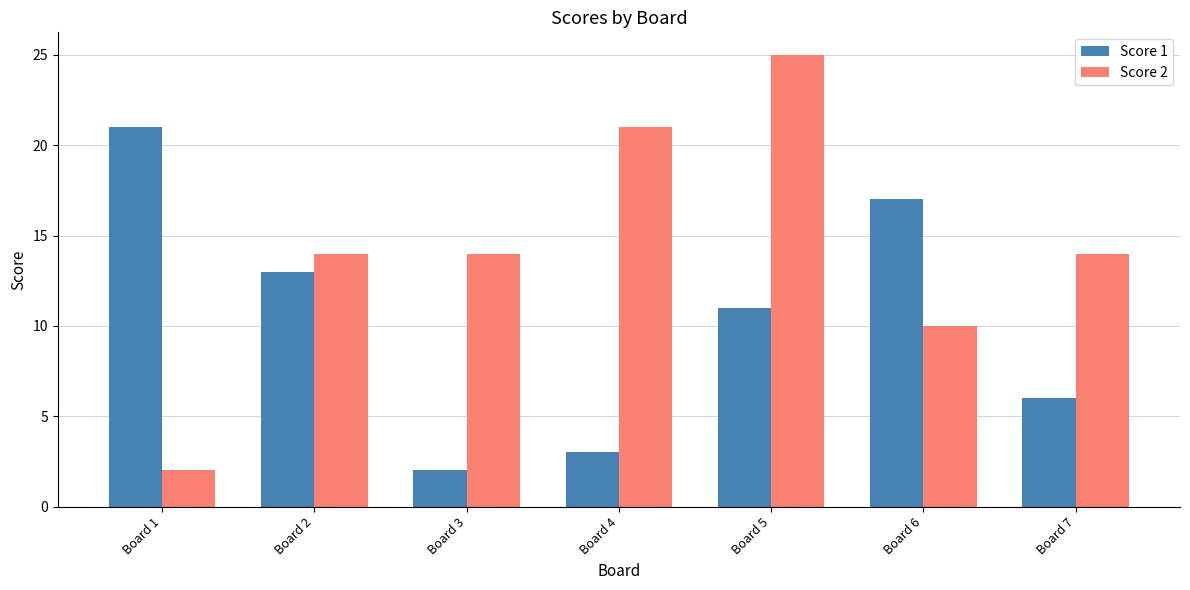

What are all the series names shown in the legend?

Score 1, Score 2